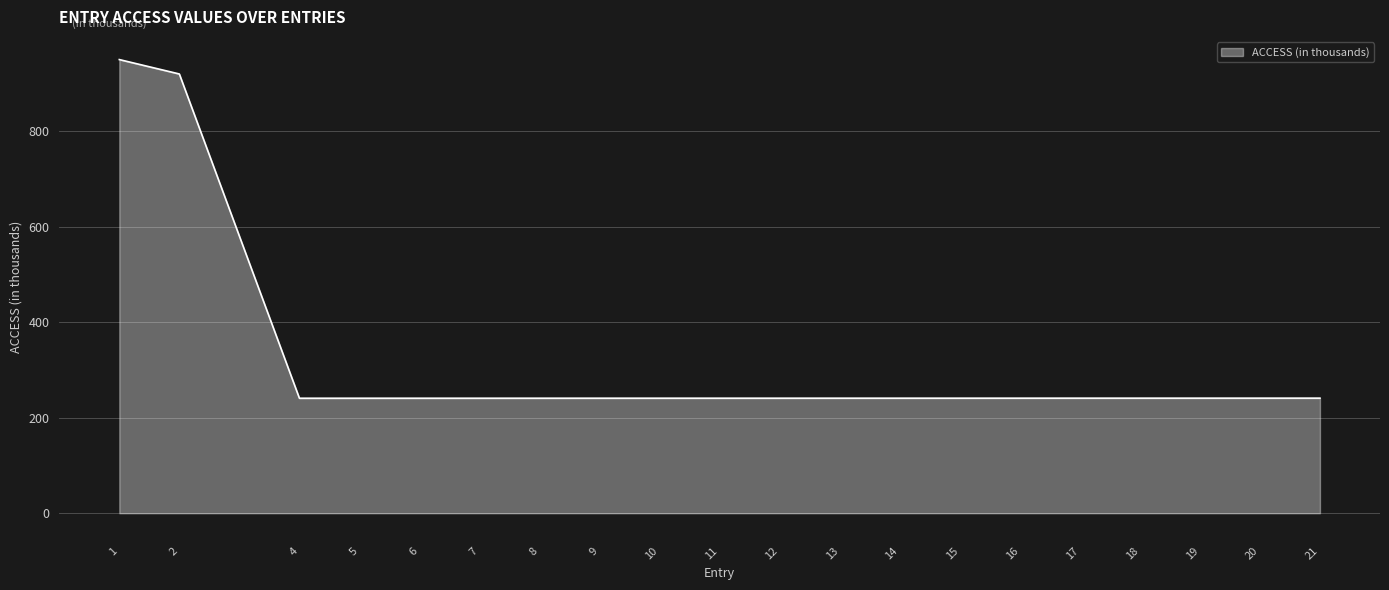

What is the minimum value shown in the chart?

240.8